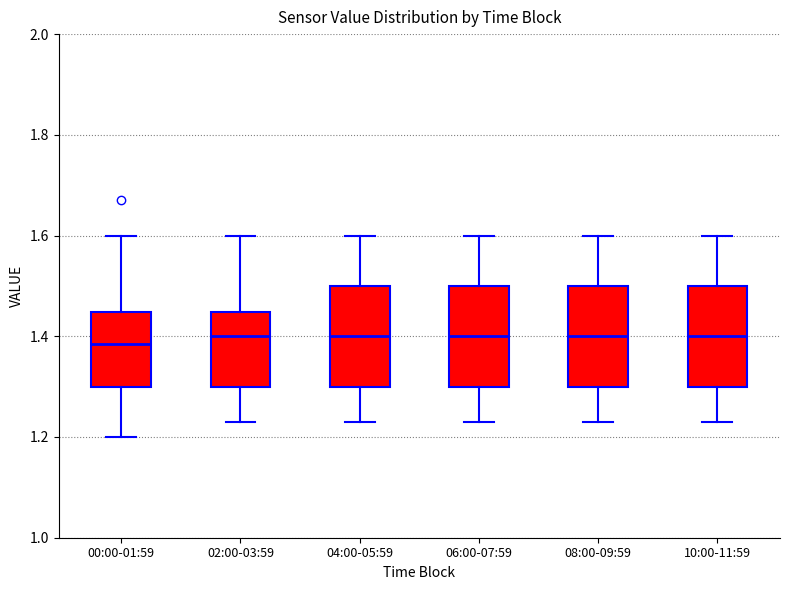

Reading left to right, transcribe this box plot: for each box, give where its median line is, the range the box spans, and where its two whiskers end, as read against the y-axis. The values are not printed on the chart, so give them approximately, as read against the axis.

00:00-01:59: median 1.38, box 1.30 to 1.44, whiskers 1.20 to 1.60
02:00-03:59: median 1.40, box 1.30 to 1.44, whiskers 1.24 to 1.60
04:00-05:59: median 1.40, box 1.30 to 1.50, whiskers 1.24 to 1.60
06:00-07:59: median 1.40, box 1.30 to 1.50, whiskers 1.24 to 1.60
08:00-09:59: median 1.40, box 1.30 to 1.50, whiskers 1.24 to 1.60
10:00-11:59: median 1.40, box 1.30 to 1.50, whiskers 1.24 to 1.60